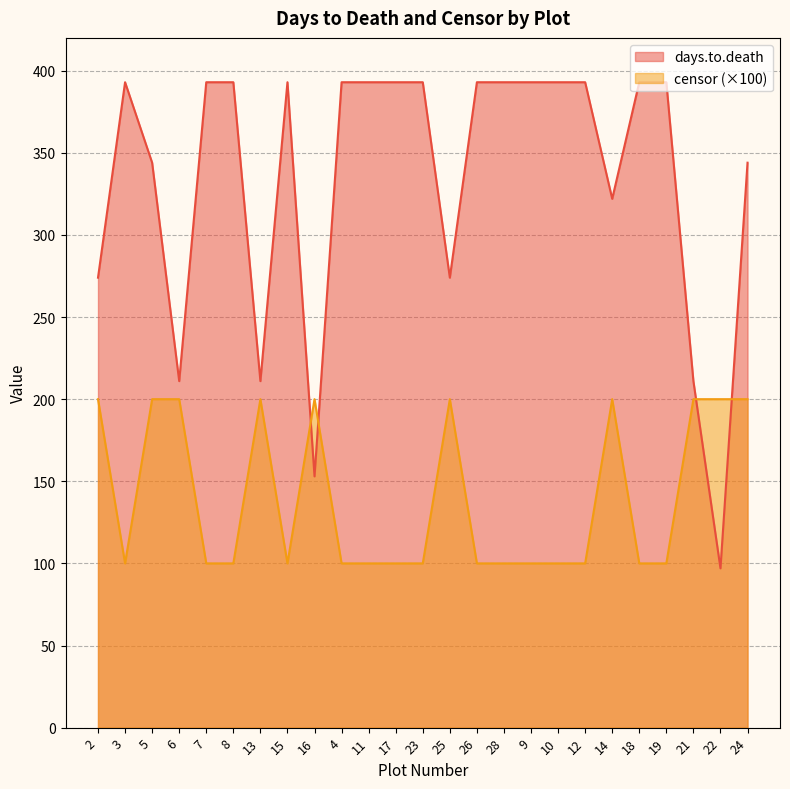

Is it true that censor equals 100 at 18?

True